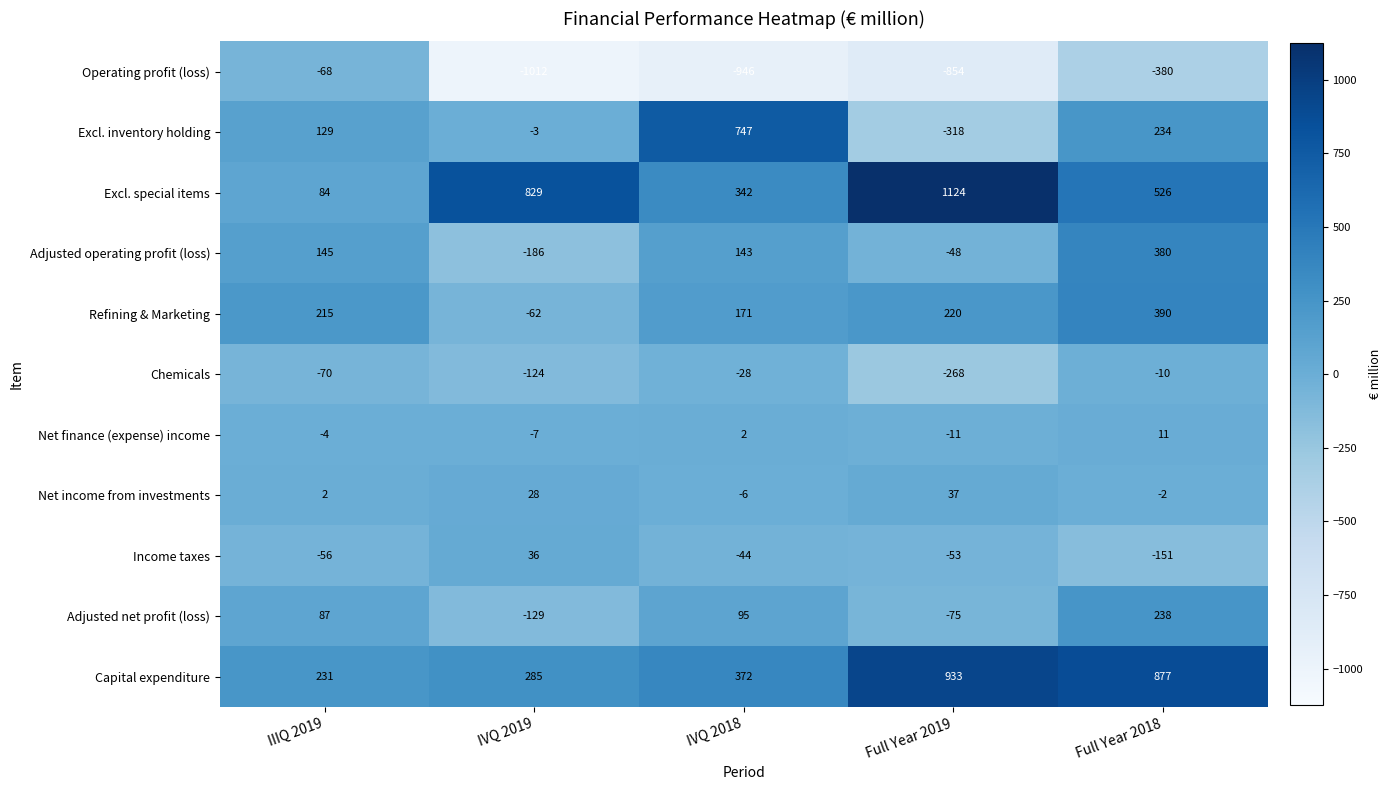

Which series has the largest range (max minus min)?

Excl. inventory holding